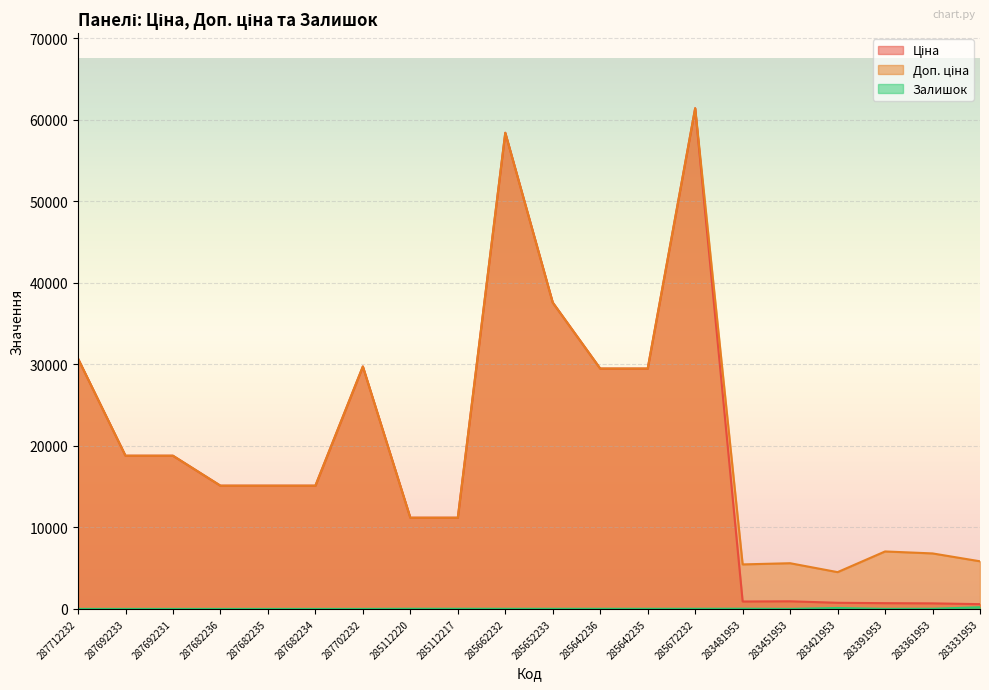

What is the value of the Залишок point at the 18th from the left?

8.0